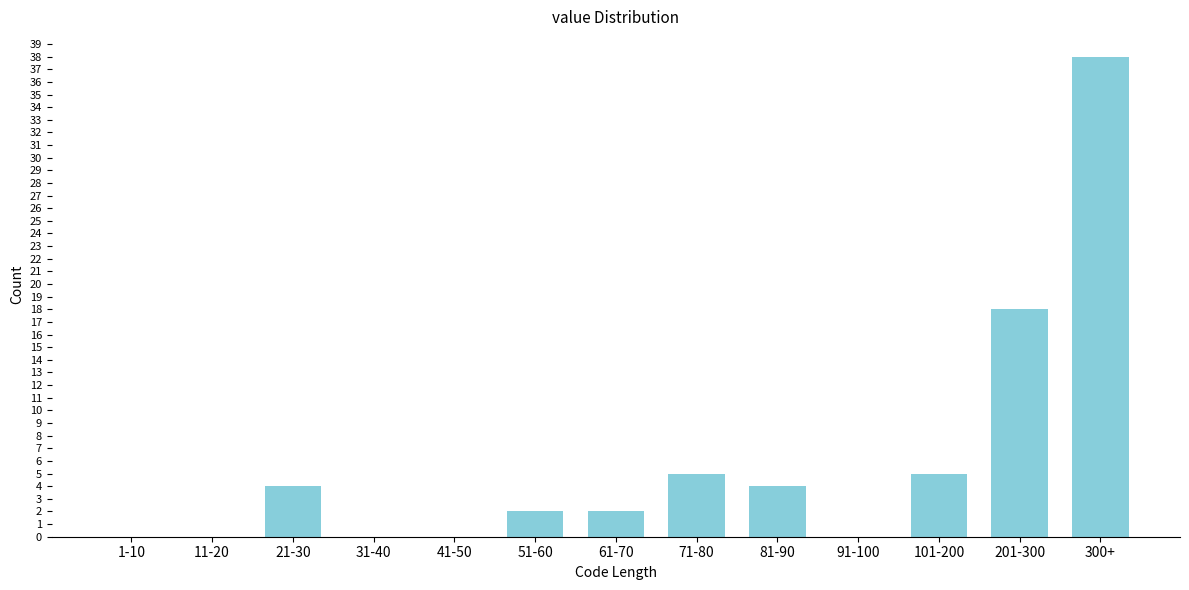

Reading left to right, what are all the values shown in this chart?

1-10=0	11-20=0	21-30=4	31-40=0	41-50=0	51-60=2	61-70=2	71-80=5	81-90=4	91-100=0	101-200=5	201-300=18	300+=38